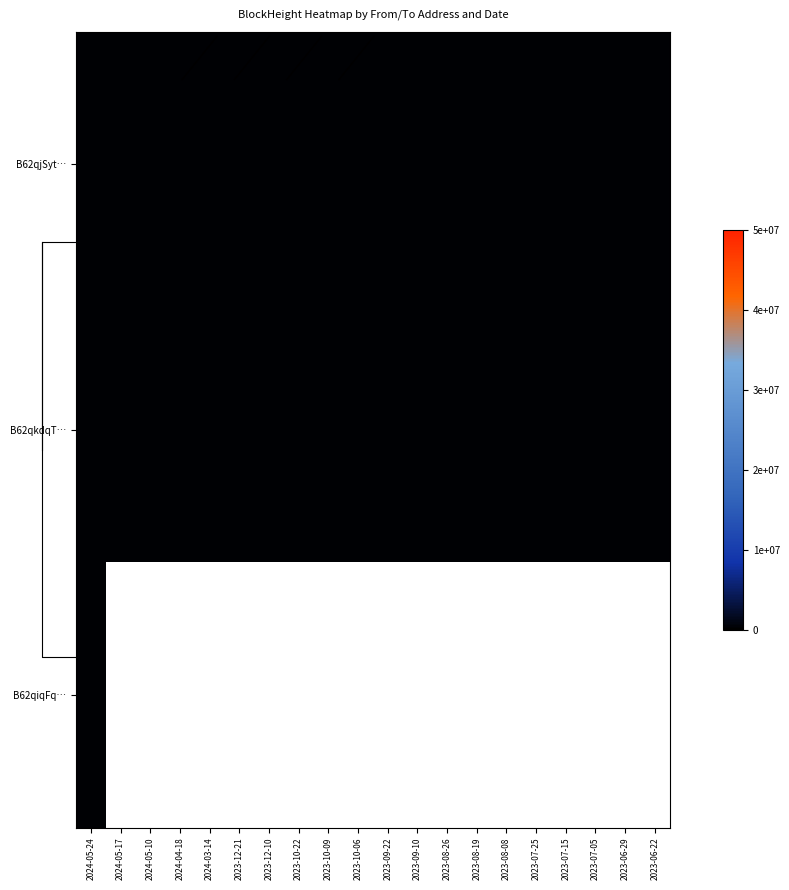

How many series are shown in this chart?

3